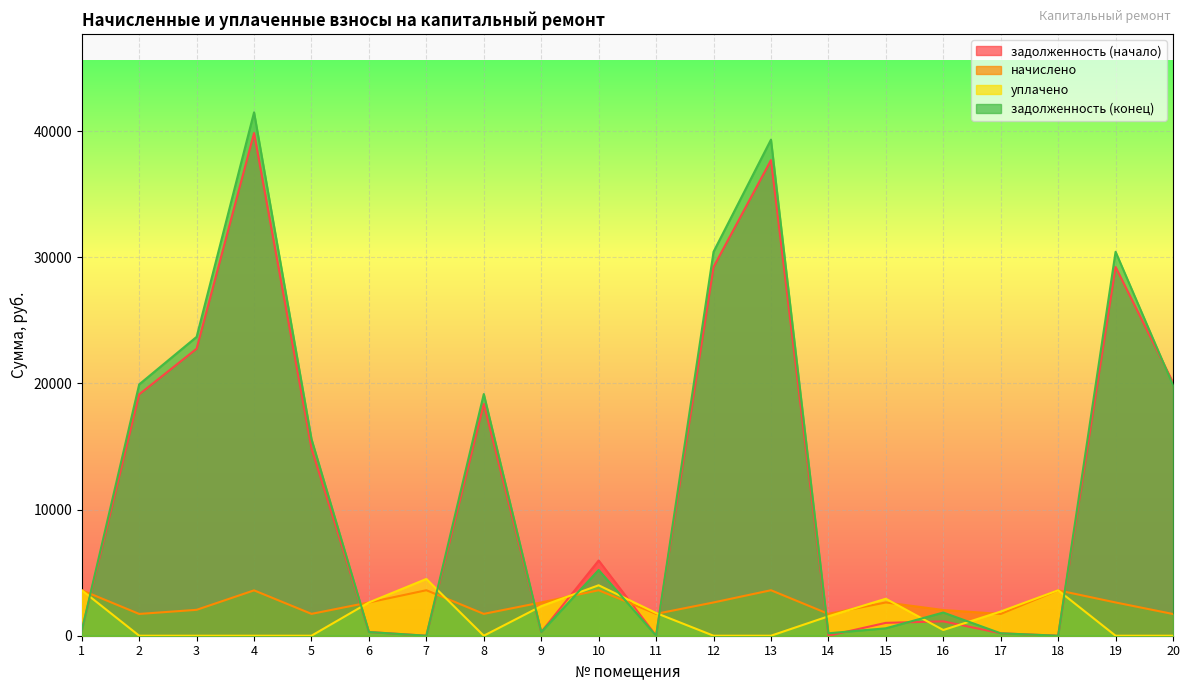

How many categories are shown in the chart?

20